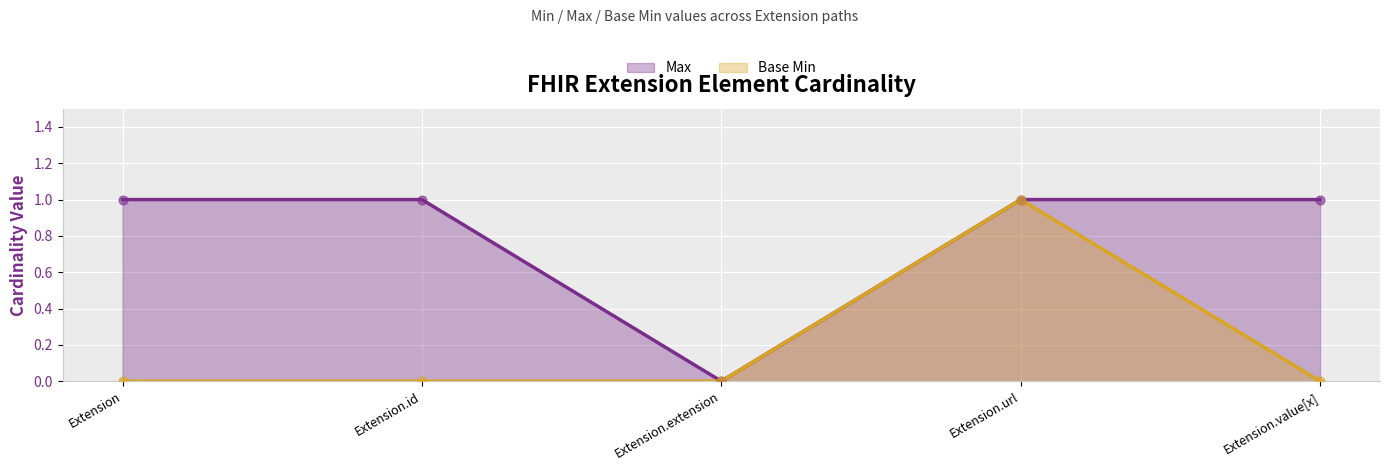

At how many categories does at least one series exceed 0?

4